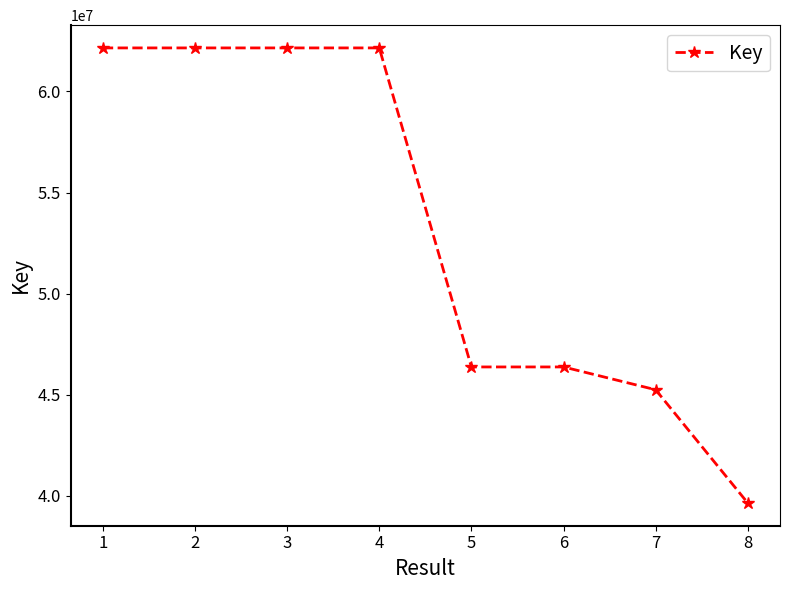

What is the value of the 5th point from the left?

46378506